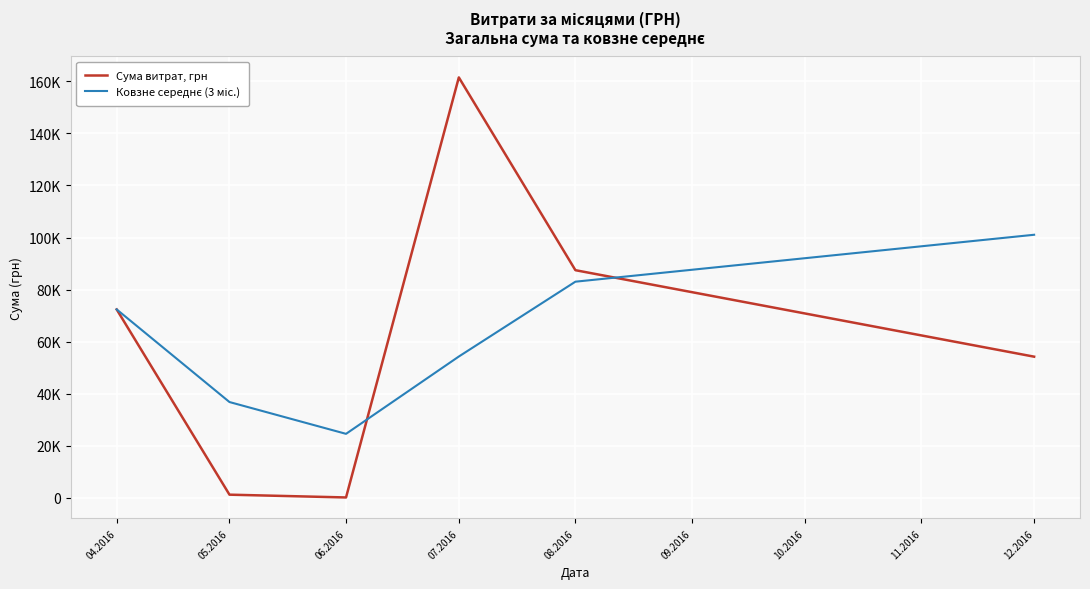

Does the chart have visible grid lines?

Yes